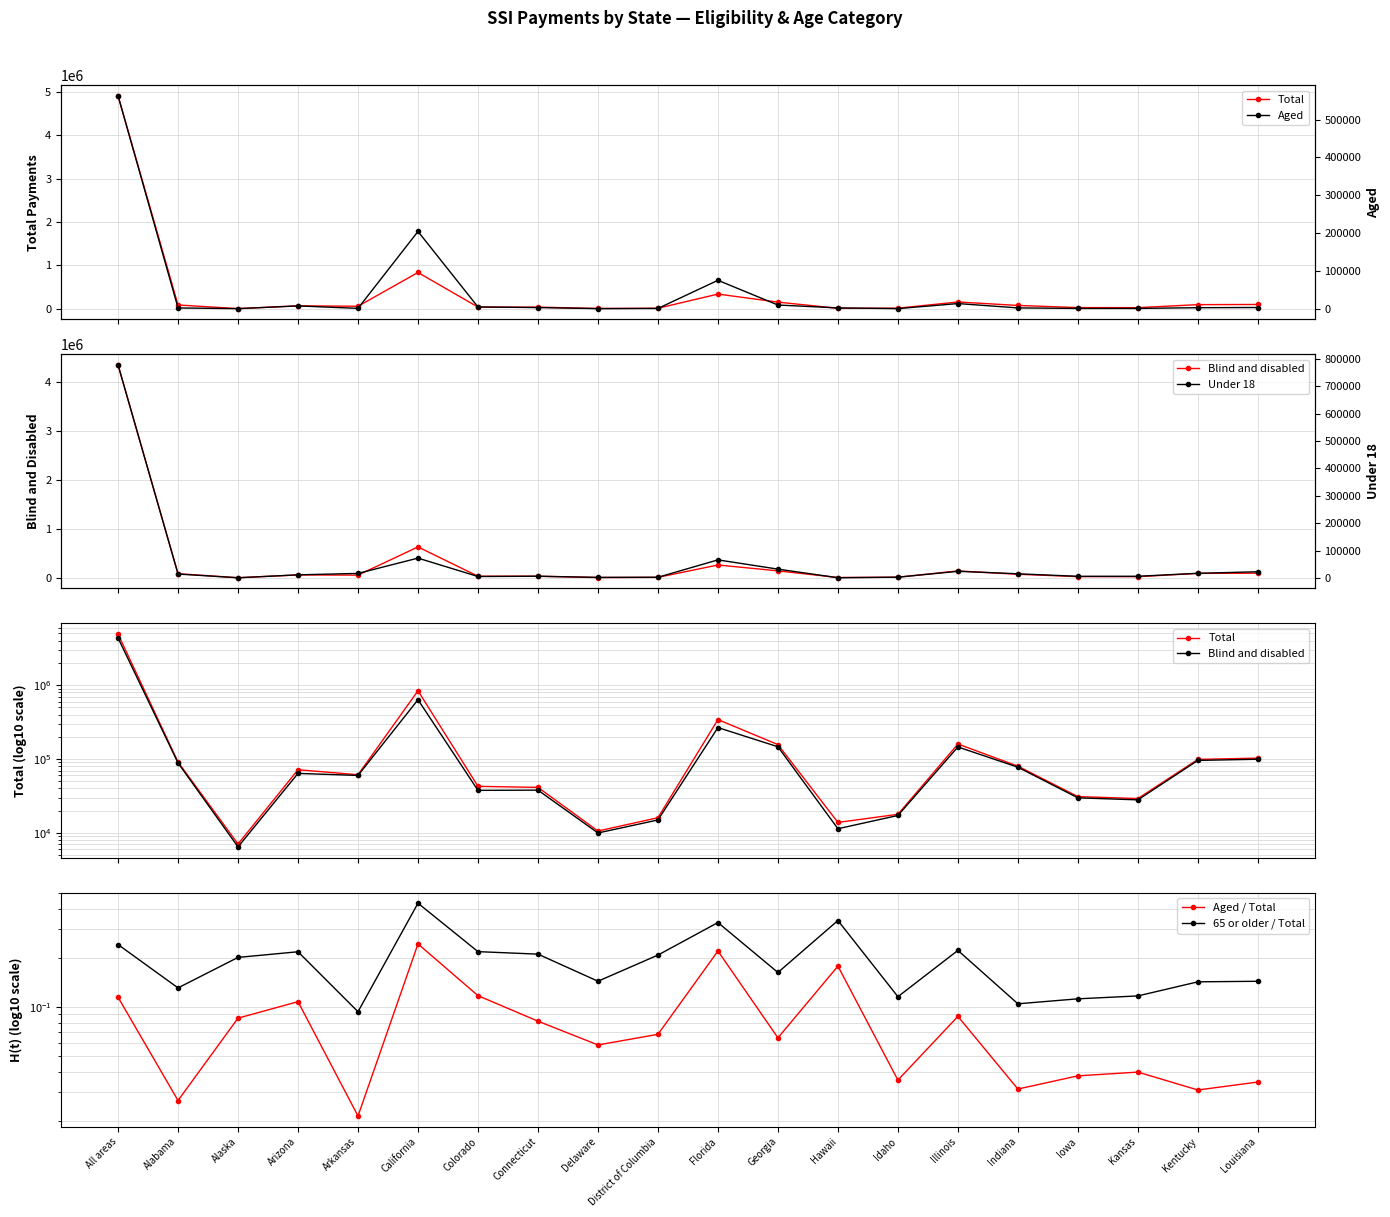

What is the label of the 19th point from the left?

Kentucky